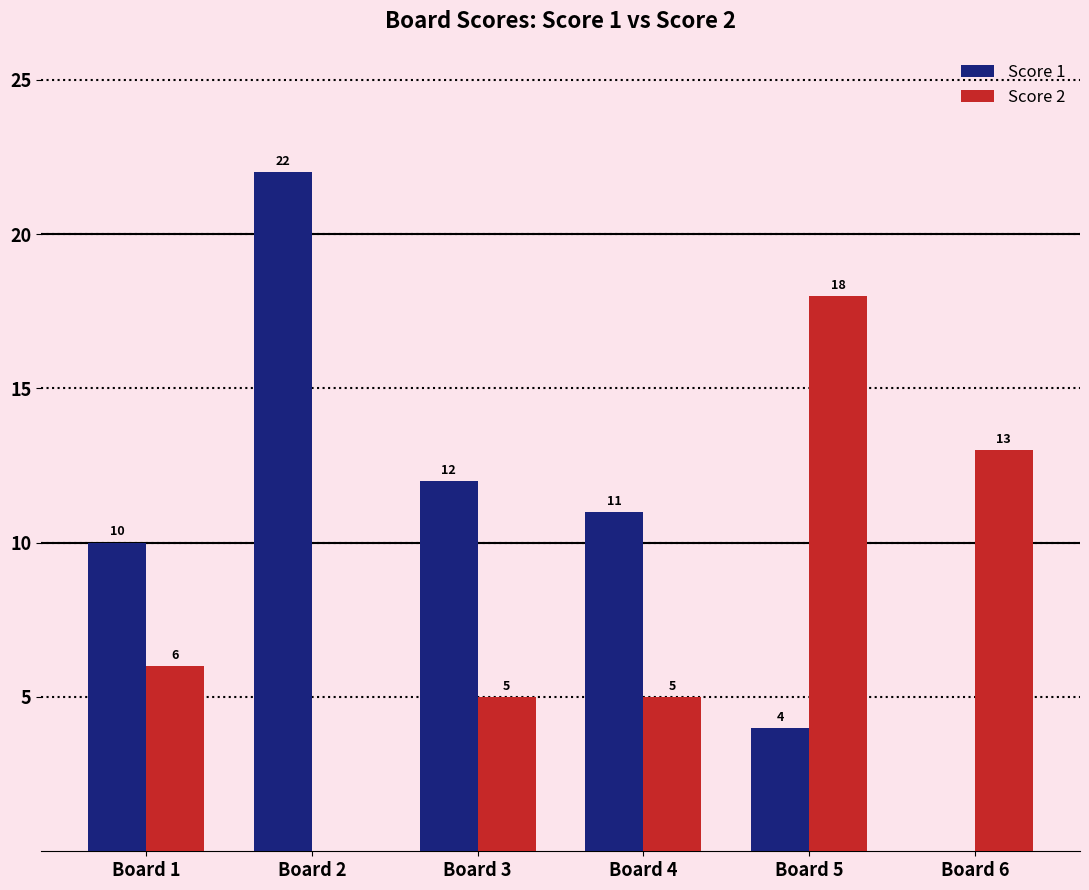

Is the value of Score 2 at Board 6 greater than the value of Score 1 at Board 4?

Yes